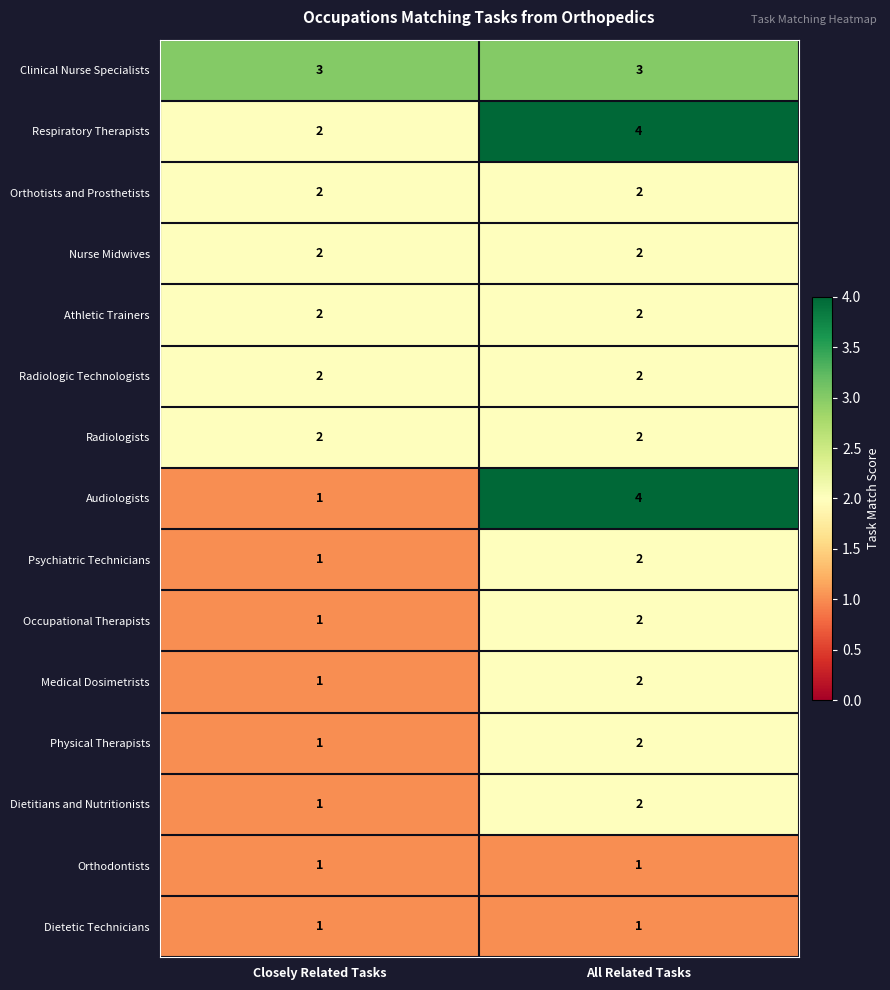

At how many categories does at least one series exceed 1?

2